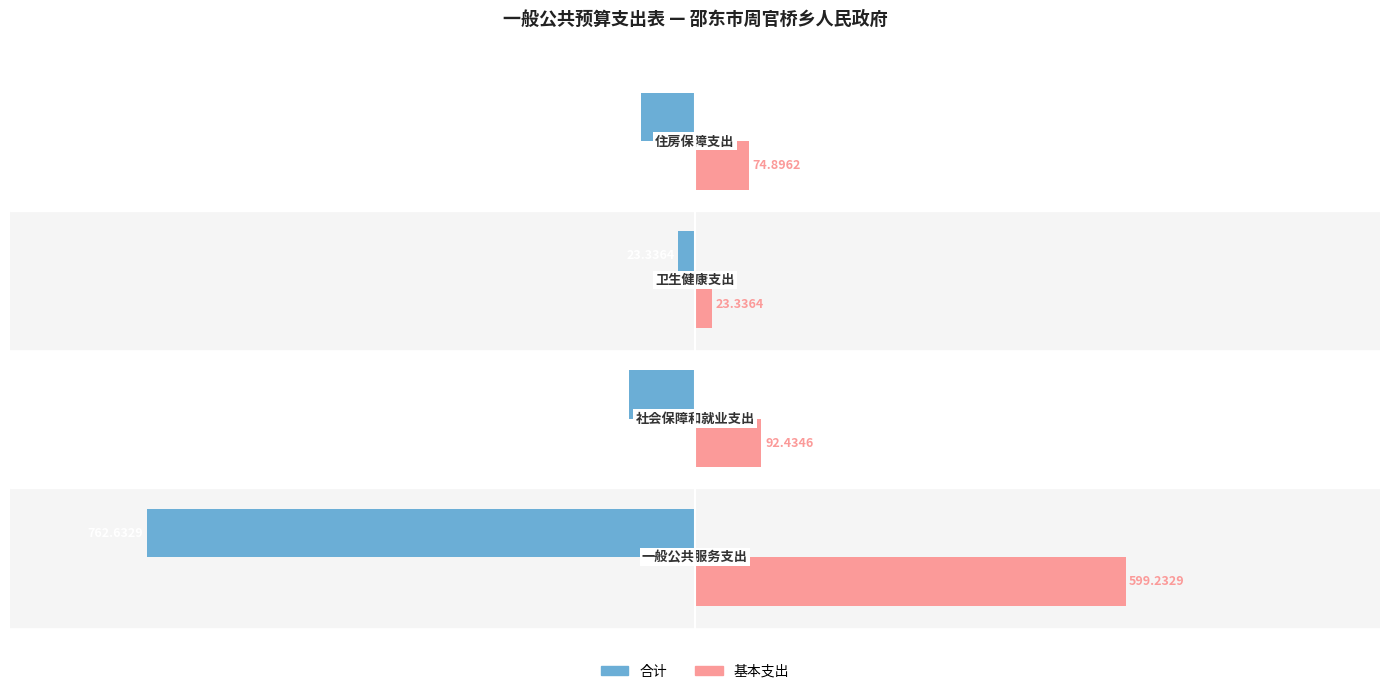

Which series has the largest range (max minus min)?

合计